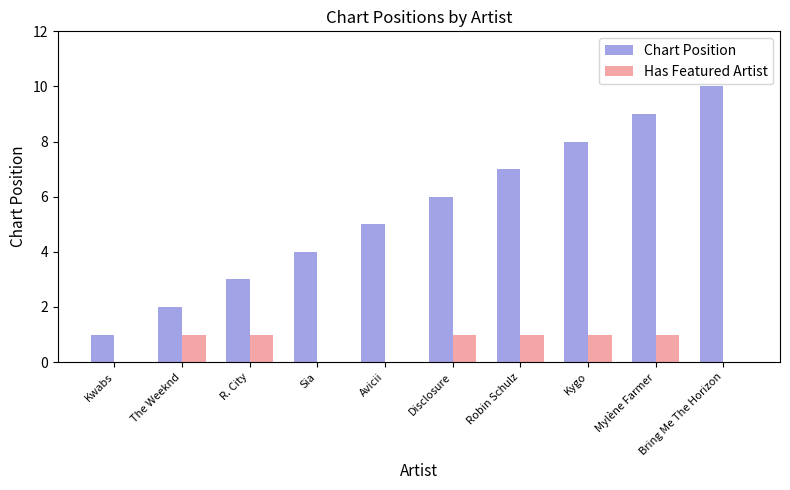

How many data points does each series have?

10